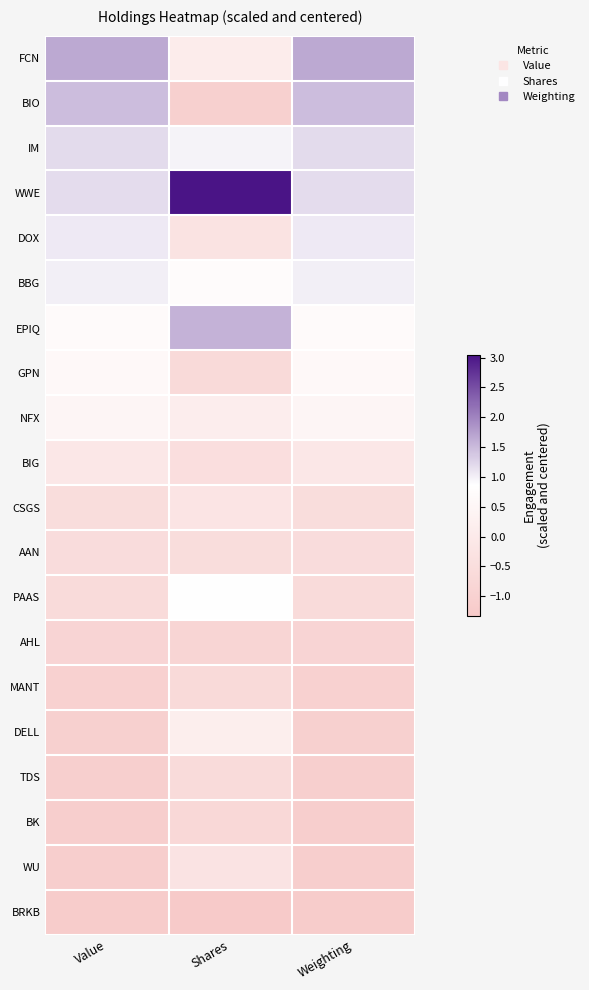

What is the spread (max minus min) of values at Value?

2.9